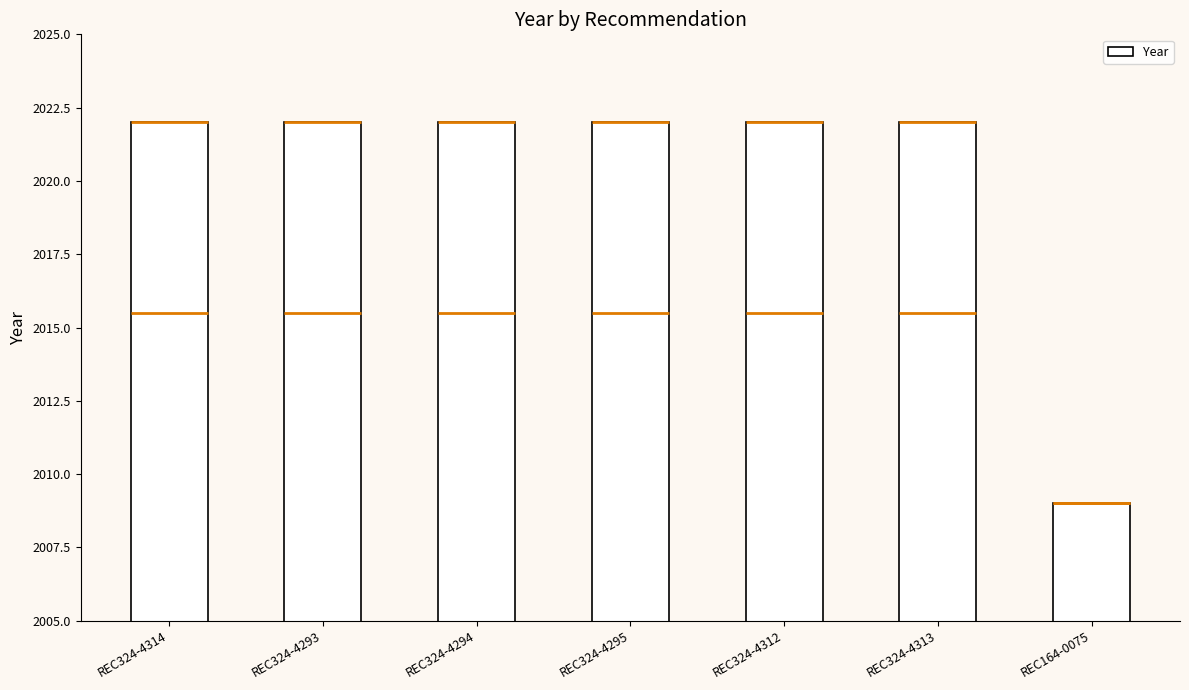

How many categories are shown in the chart?

7